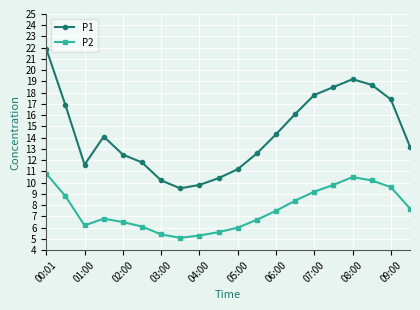

What is the sum of all P2 values?

152.2